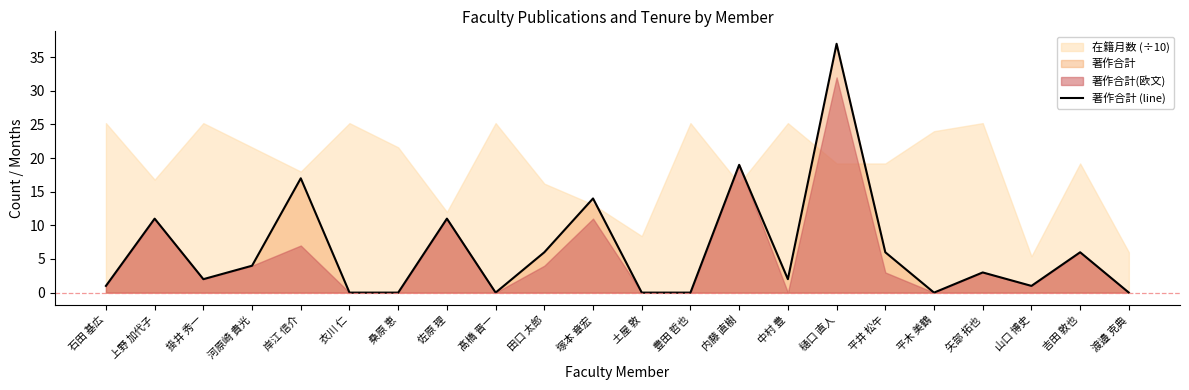

What is the change in value from 掛井 秀一 to 岸江 信介?

+15